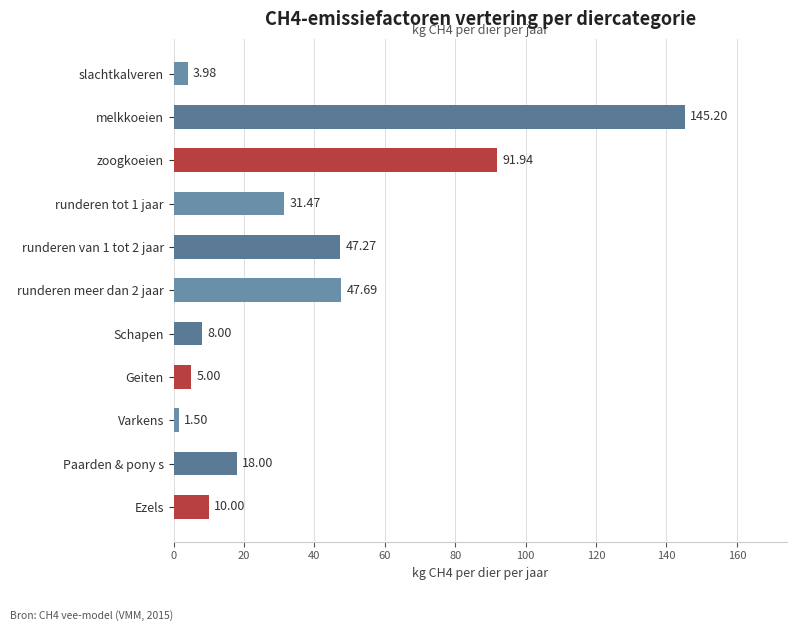

Which has a higher value, Ezels or Schapen?

Ezels